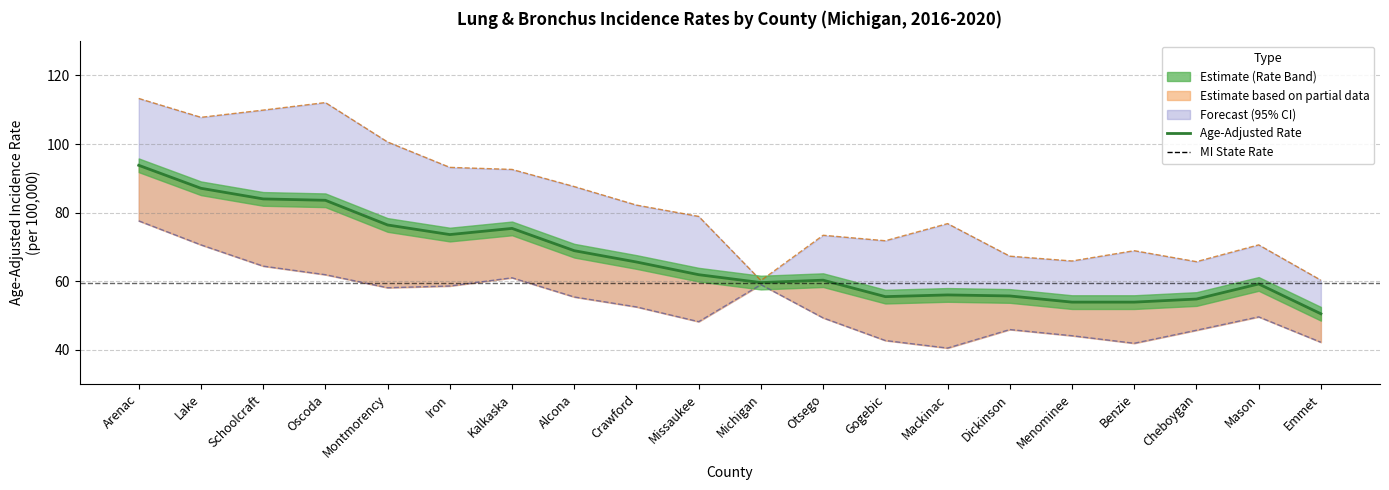

True or false: Lower 95% CI and Age-Adjusted Rate cross at least once.

False